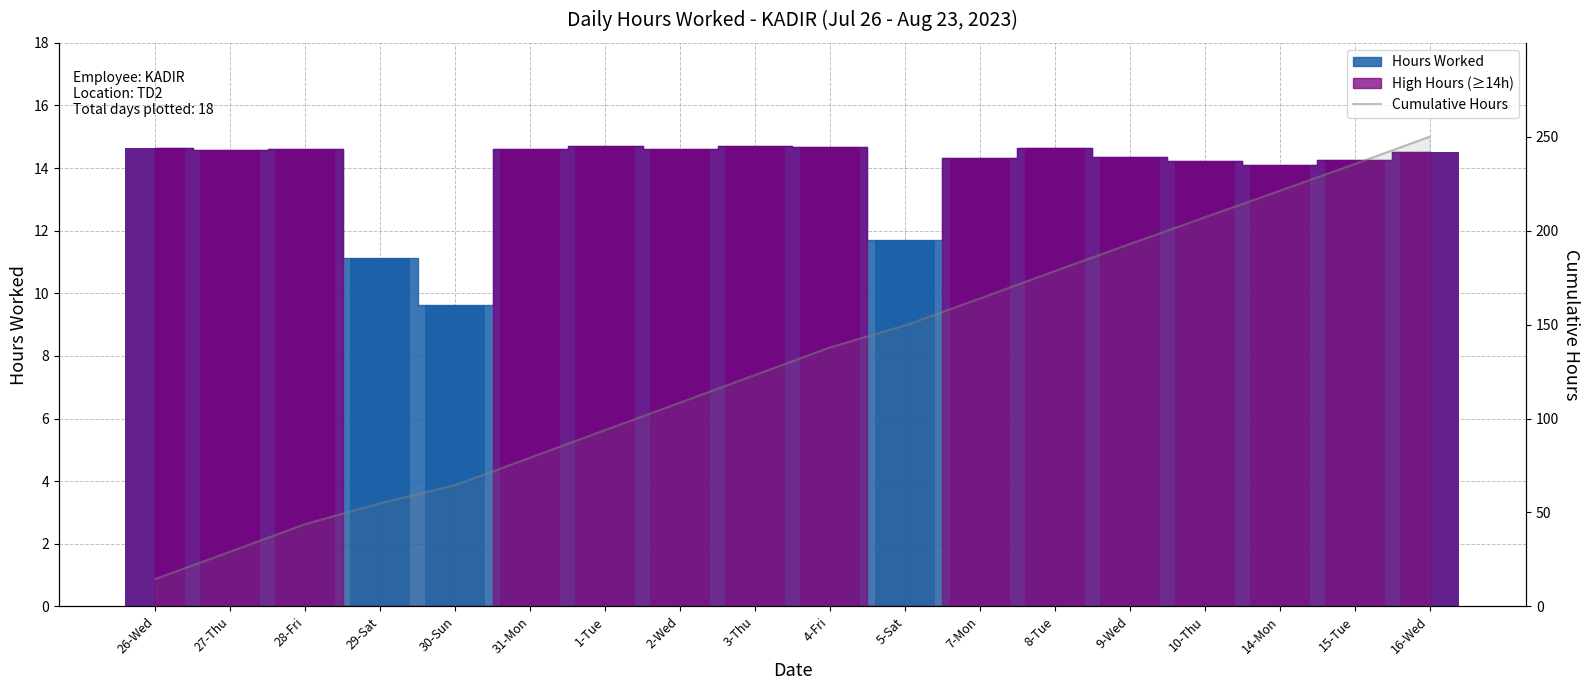

Which has a higher value, 4-Fri or 27-Thu?

4-Fri